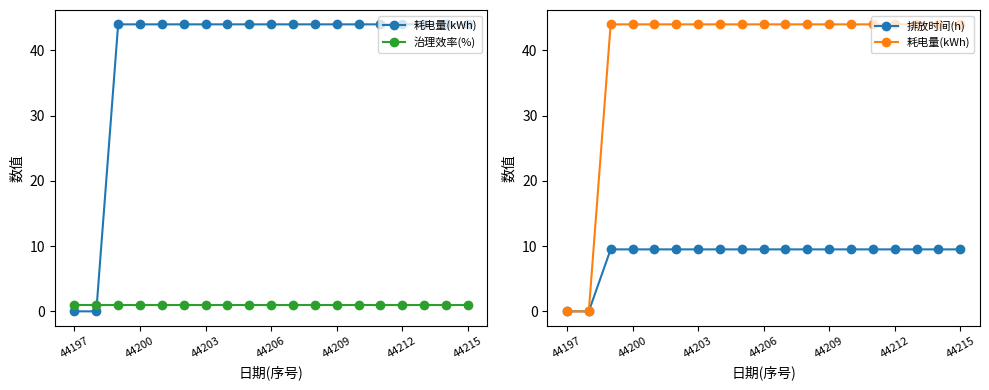

What is the value of the 排放时间(h) point at the 13th from the left?

9.5